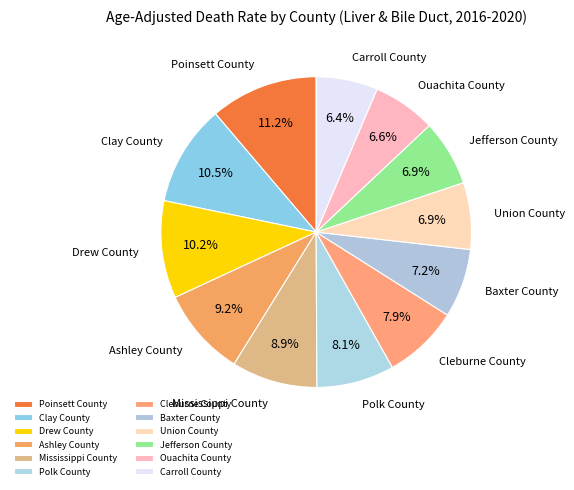

To the nearest percent, what is the combined percentage of Poinsett County and Carroll County?

18%